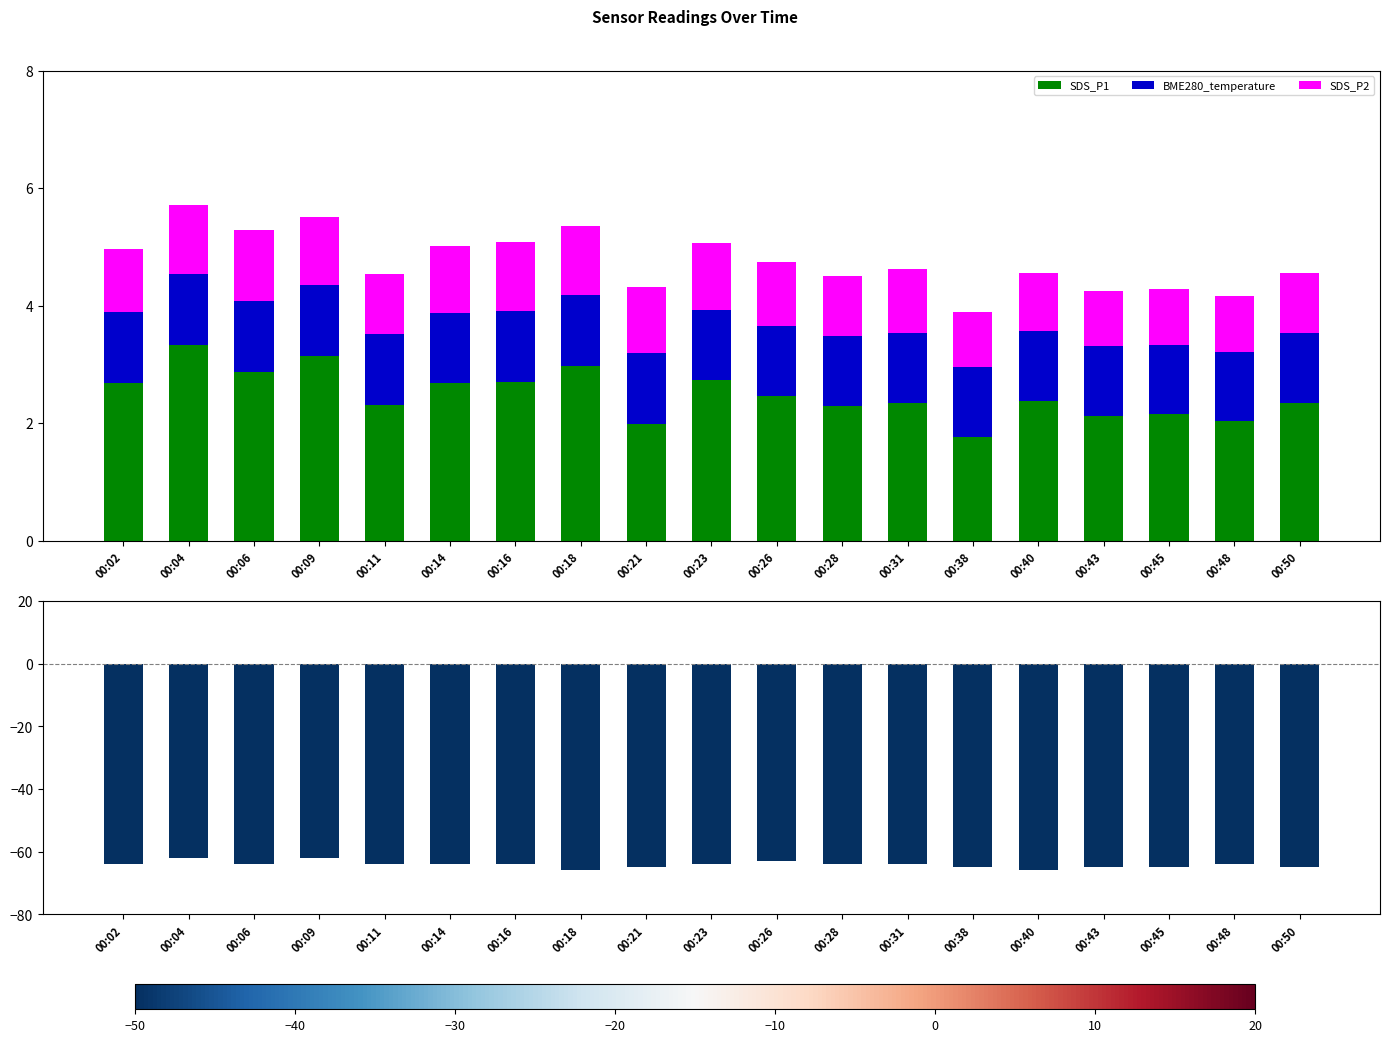

The value of SDS_P1 at 00:31 is 2.3. True or false?

True